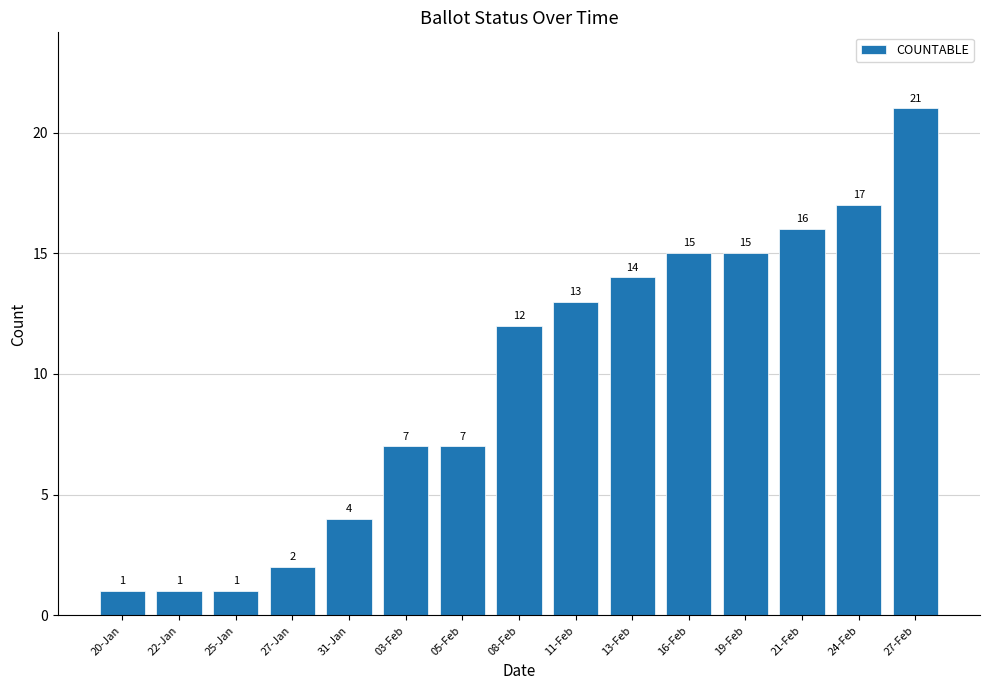

What is the difference between the values at 31-Jan and 16-Feb?

11